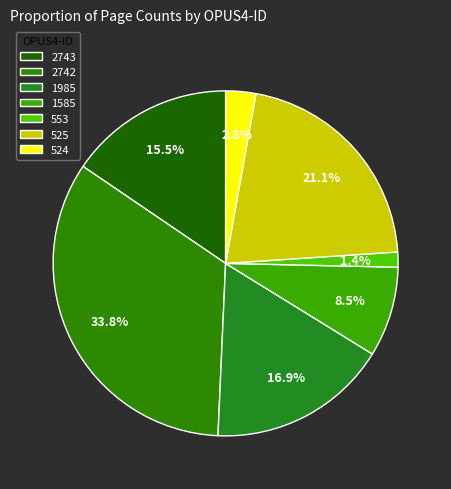

How many slices are in this pie chart?

7